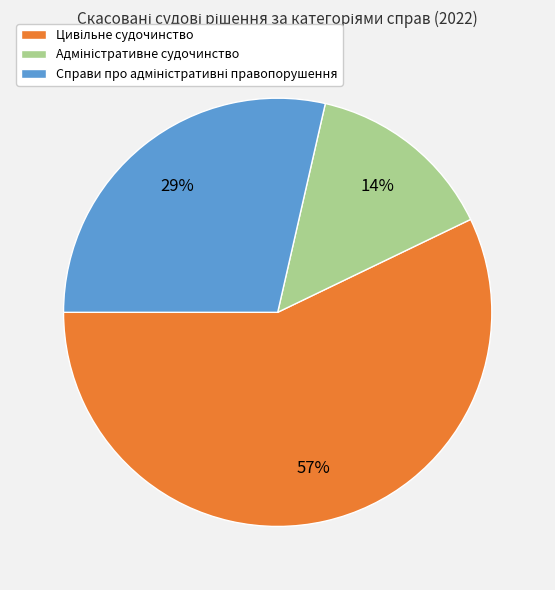

Does any single category account for the majority?

Yes